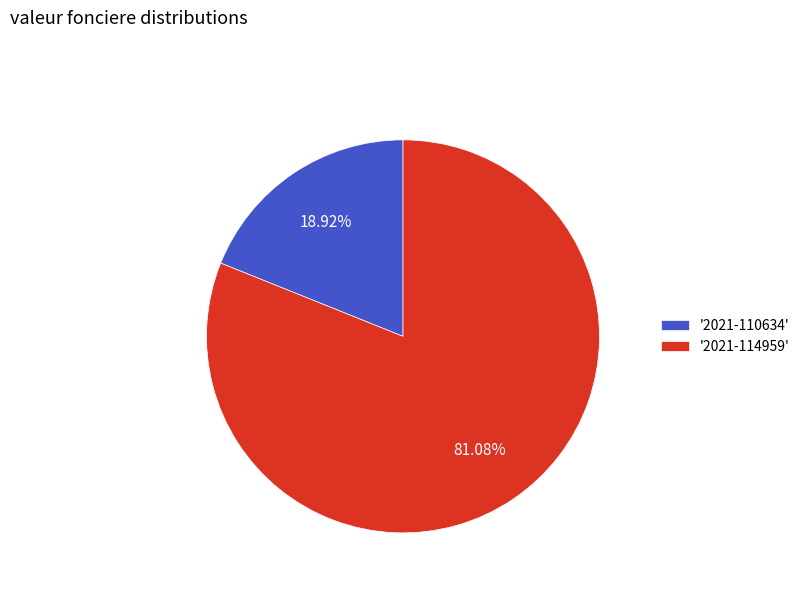

Is there a majority slice in this chart?

Yes